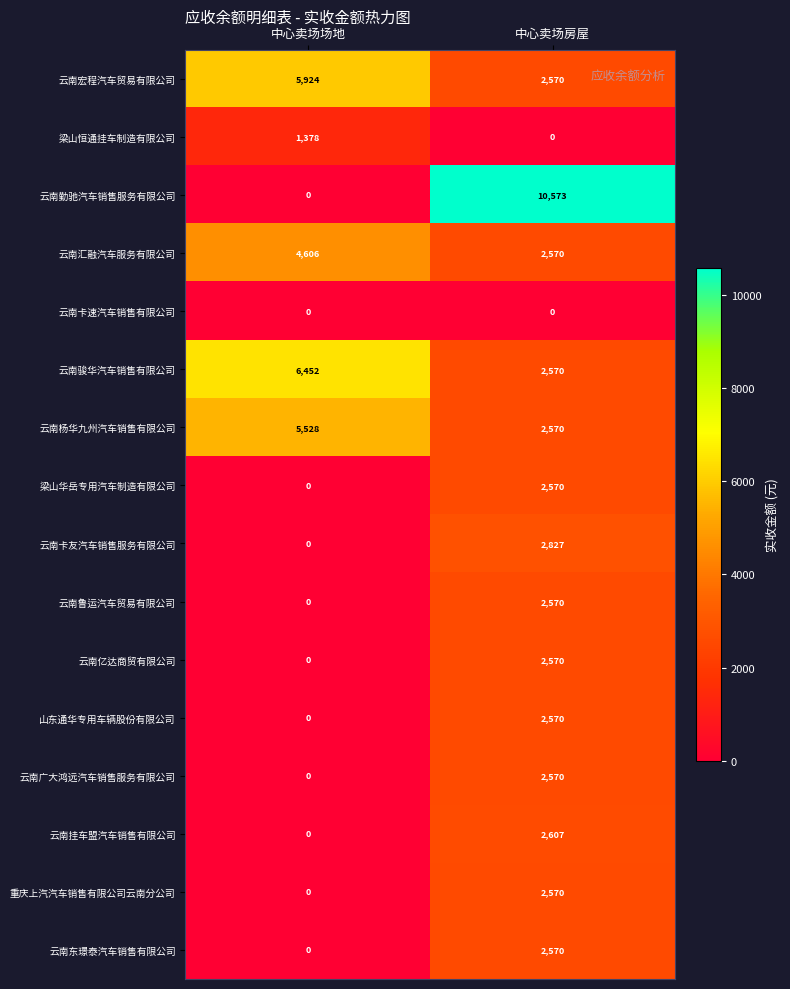

Between 中心卖场场地 and 中心卖场房屋, which series saw the biggest shift?

云南勤驰汽车销售服务有限公司